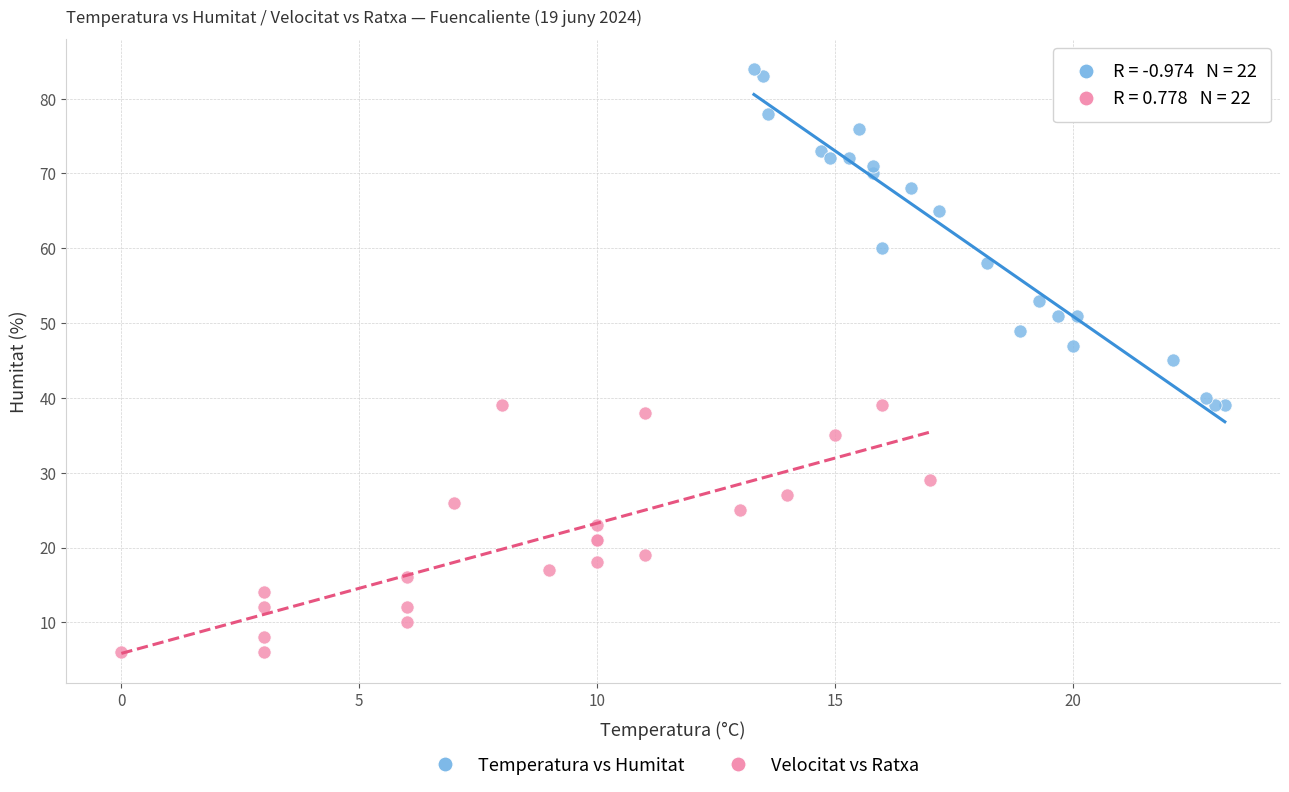

Which series contains the highest Y value?

Temperatura vs Humitat